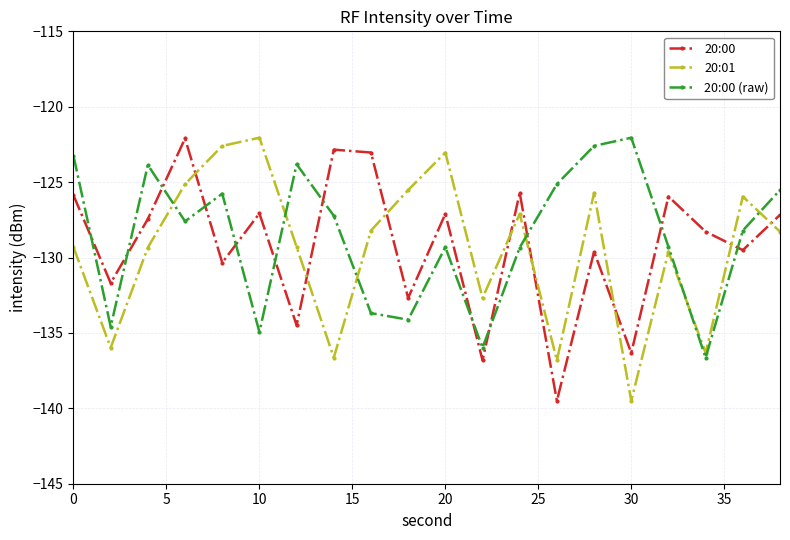

What is the difference between the maximum and minimum values in the 20:01 series?

17.4